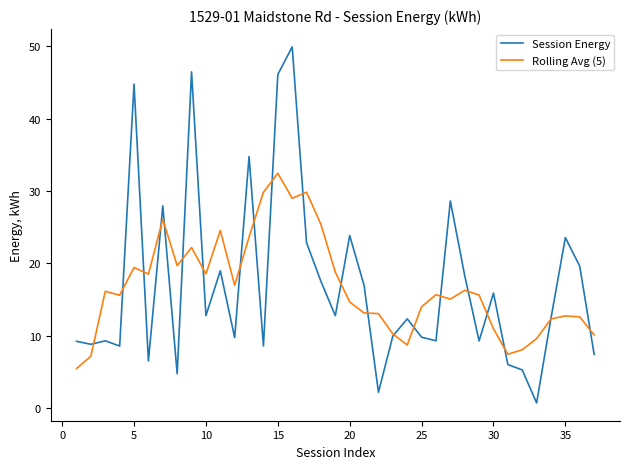

What is the maximum value for Rolling Avg (5)?

32.5